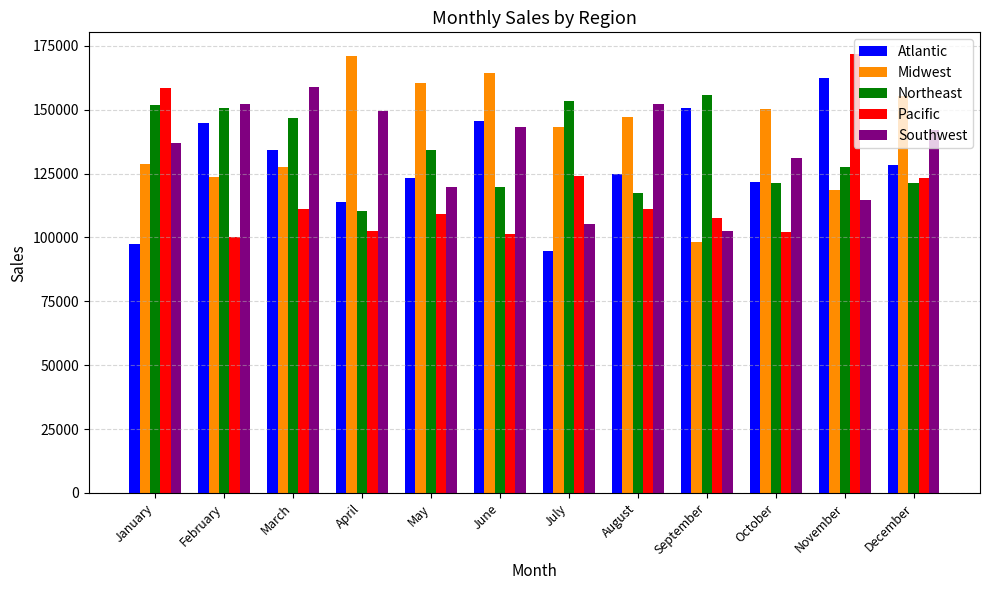

Count the number of categories in the chart.

12